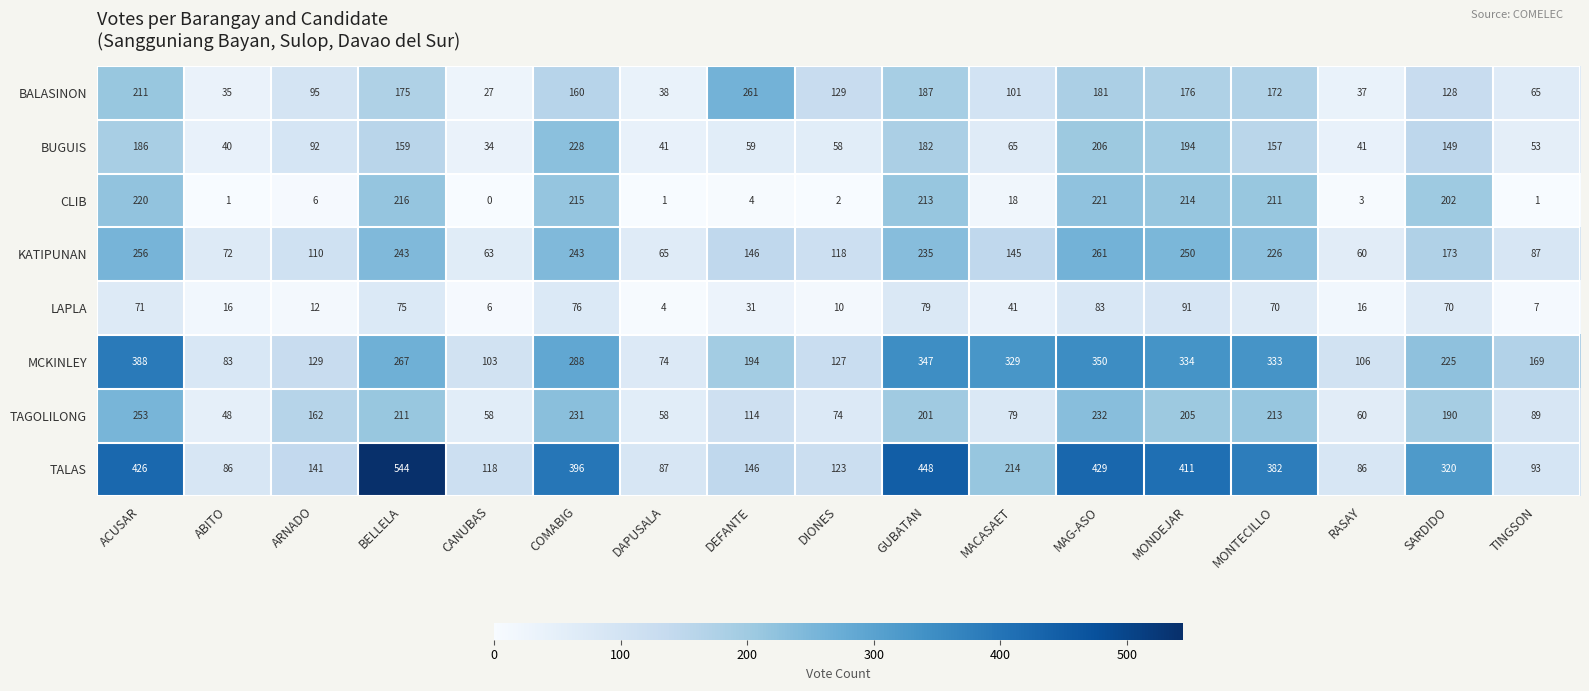

Which series changed the most between ARNADO and DAPUSALA?

TAGOLILONG